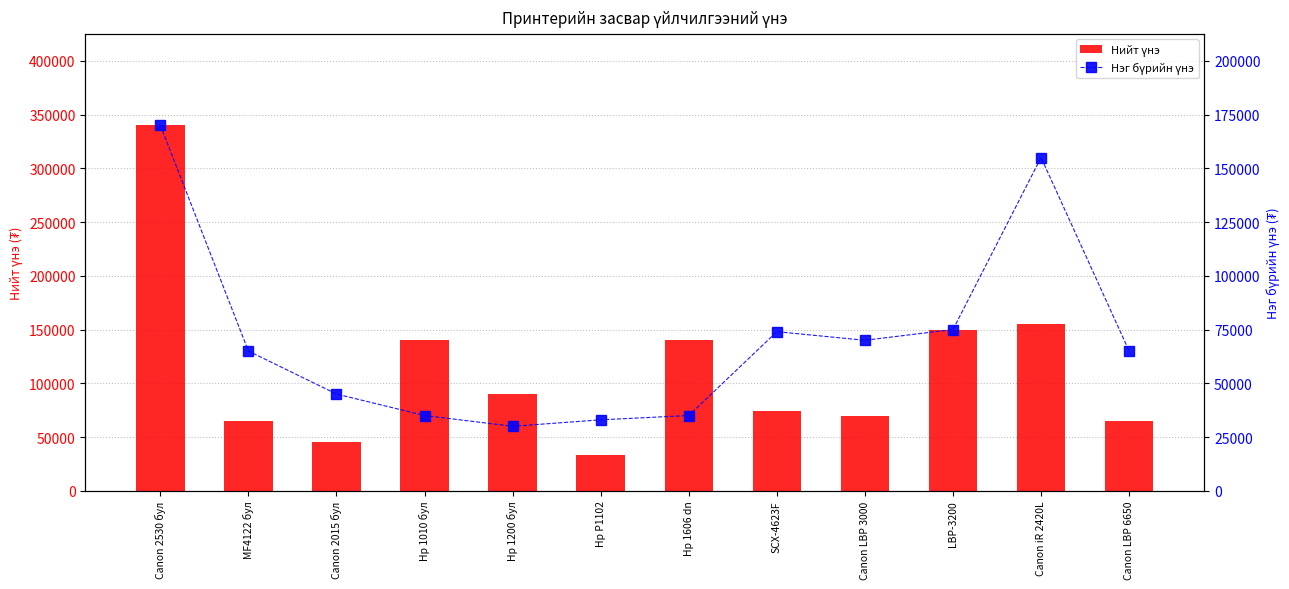

Reading left to right, list all the values displayed in this chart.

Нийт үнэ: Canon 2530 бул=340000	MF4122 бул=65000	Canon 2015 бул=45000	Hp 1010 бул=140000	Hp 1200 бул=90000	Hp P1102=33000	Hp 1606 dn=140000	SCX-4623F=74000	Canon LBP 3000=70000	LBP-3200=150000	Canon iR 2420L=155000	Canon LBP 6650=65000
Нэг бүрийн үнэ: Canon 2530 бул=170000	MF4122 бул=65000	Canon 2015 бул=45000	Hp 1010 бул=35000	Hp 1200 бул=30000	Hp P1102=33000	Hp 1606 dn=35000	SCX-4623F=74000	Canon LBP 3000=70000	LBP-3200=75000	Canon iR 2420L=155000	Canon LBP 6650=65000